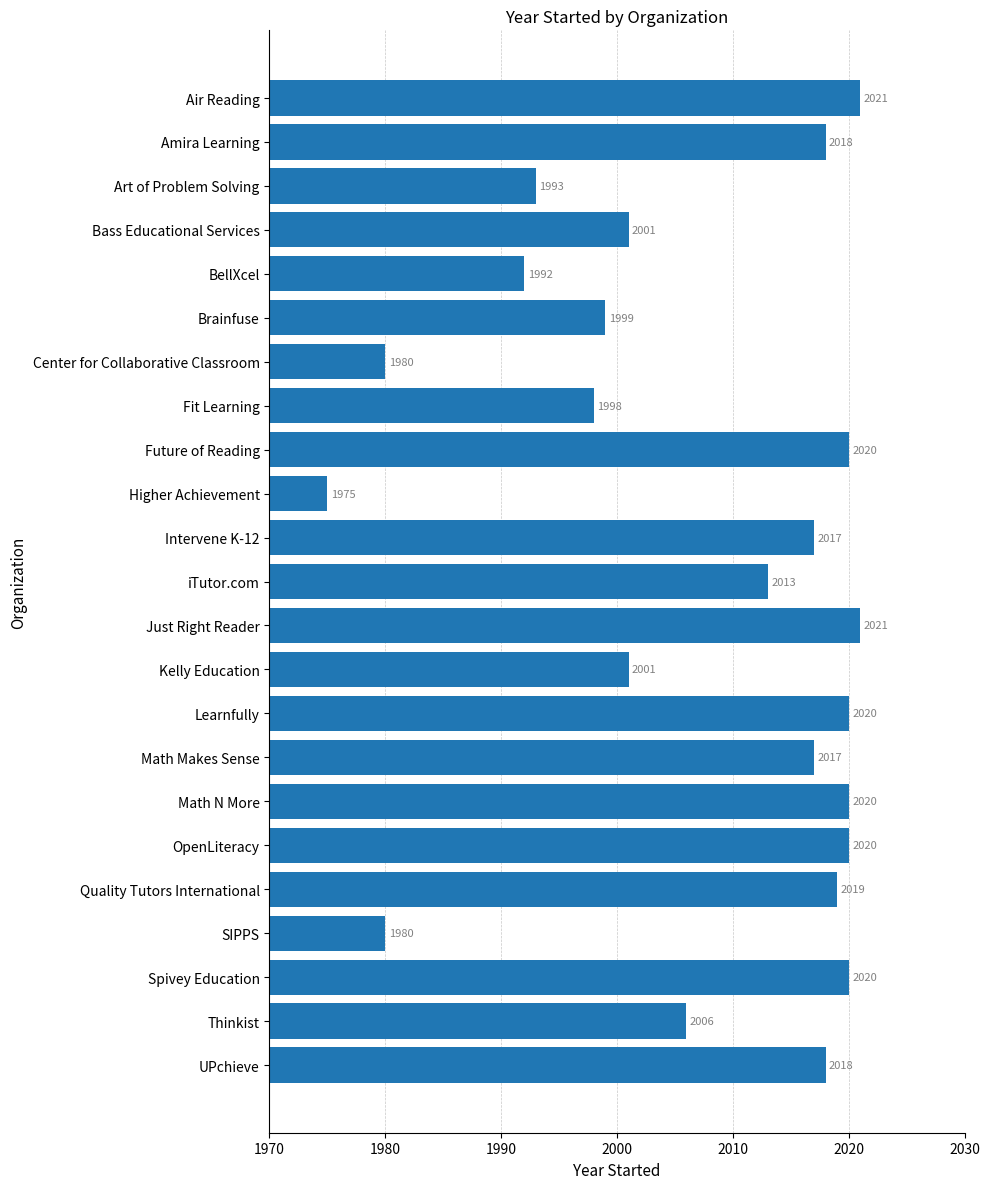

Is it true that the value at Learnfully is 2020?

True